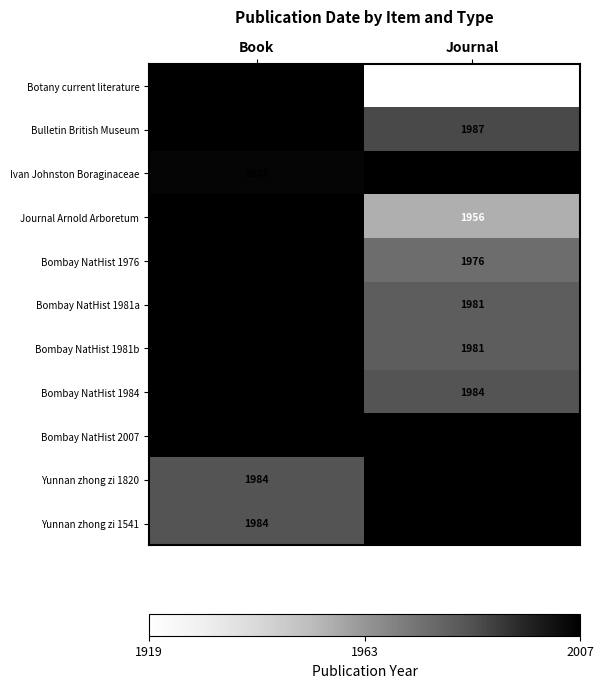

The Bulletin British Museum series shows 1987 at Journal. True or false?

True